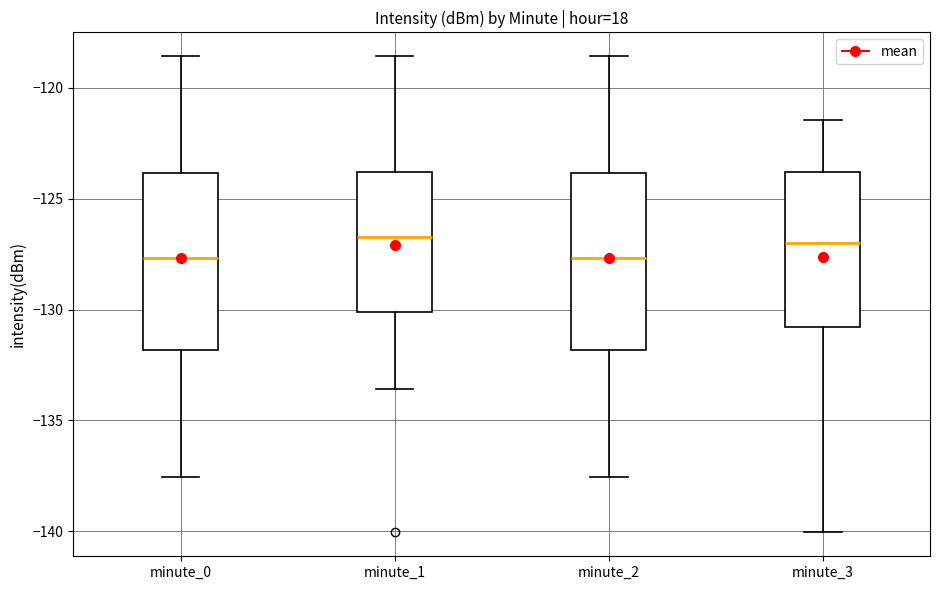

Reading left to right, transcribe this box plot: for each box, give where its median line is, the range the box spans, and where its two whiskers end, as read against the y-axis. The values are not printed on the chart, so give them approximately, as read against the axis.

minute_0: median -127.5, box -132.0 to -124.0, whiskers -137.5 to -118.5
minute_1: median -126.5, box -130.0 to -124.0, whiskers -133.5 to -118.5
minute_2: median -127.5, box -132.0 to -124.0, whiskers -137.5 to -118.5
minute_3: median -127.0, box -131.0 to -124.0, whiskers -140.0 to -121.5